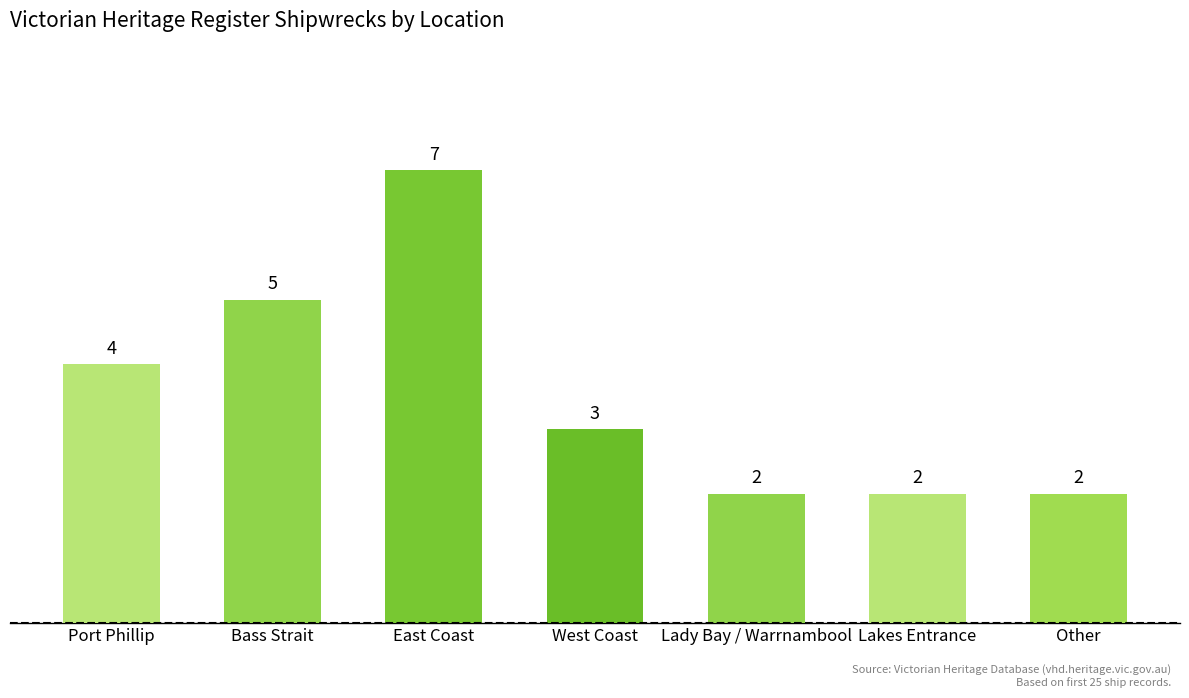

Is it true that the value at East Coast is 7?

True